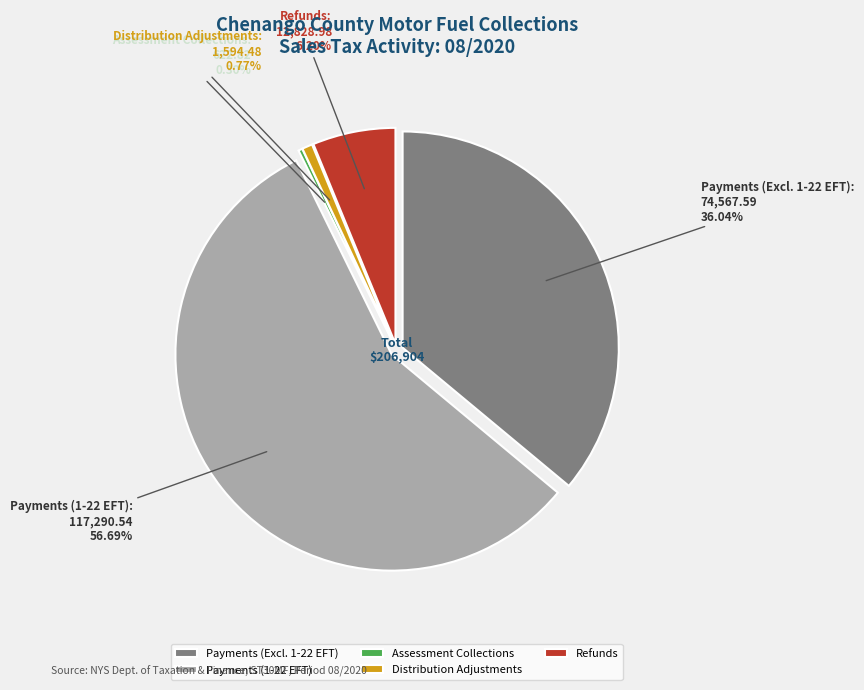

What percentage do Distribution Adjustments and Refunds together represent?

7.0%